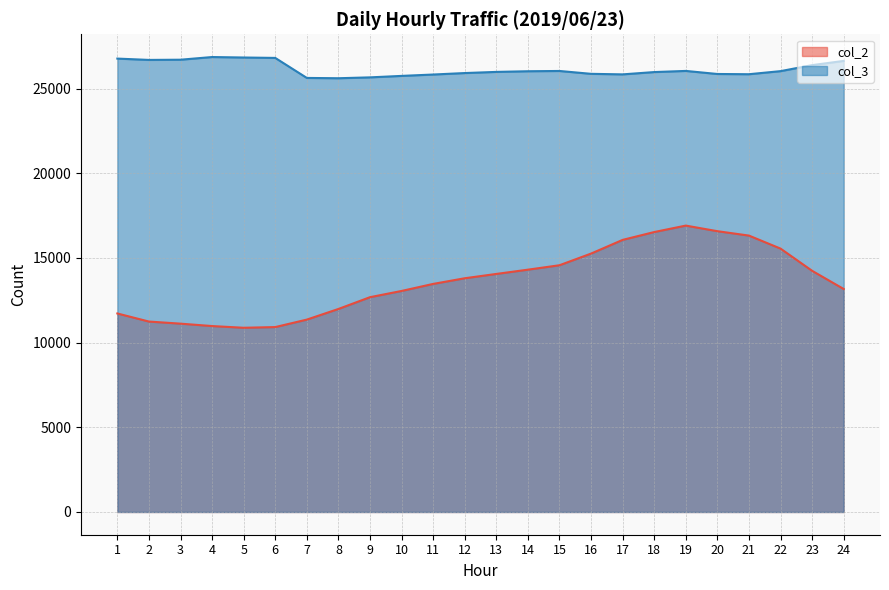

What is the difference between the maximum and minimum values in the col_3 series?

1252